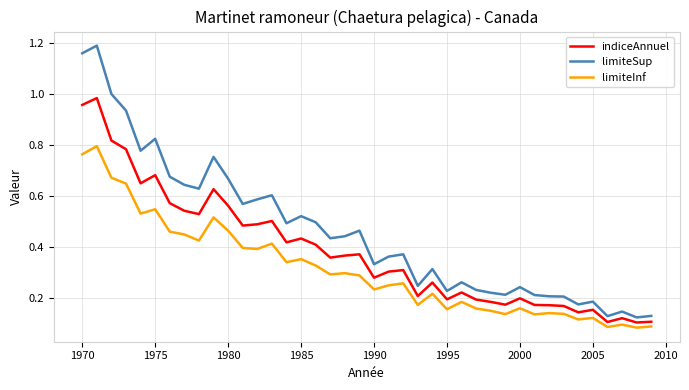

True or false: limiteInf and limiteSup intersect in this chart.

False